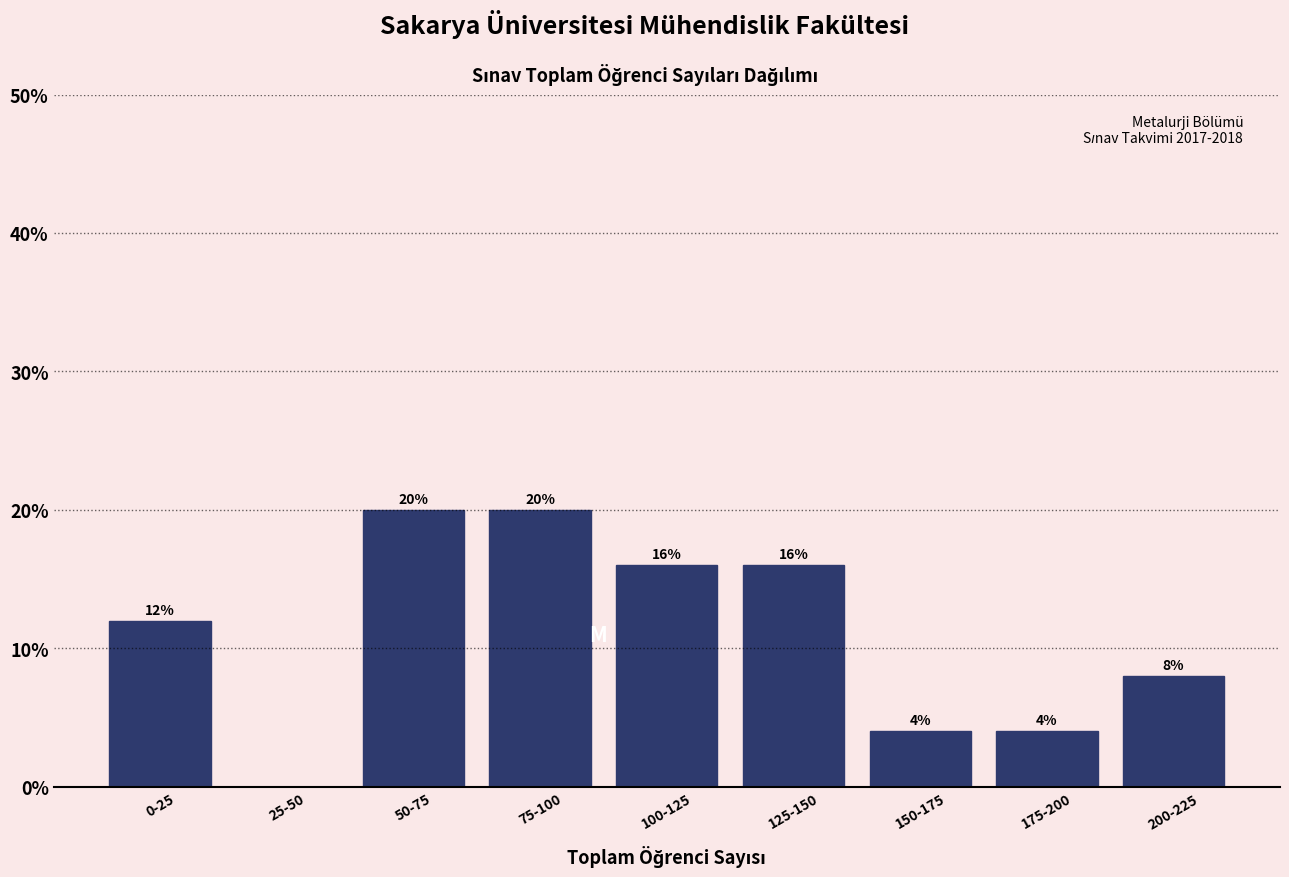

Reading left to right, what are all the values shown in this chart?

0-25=12	25-50=0	50-75=20	75-100=20	100-125=16	125-150=16	150-175=4	175-200=4	200-225=8